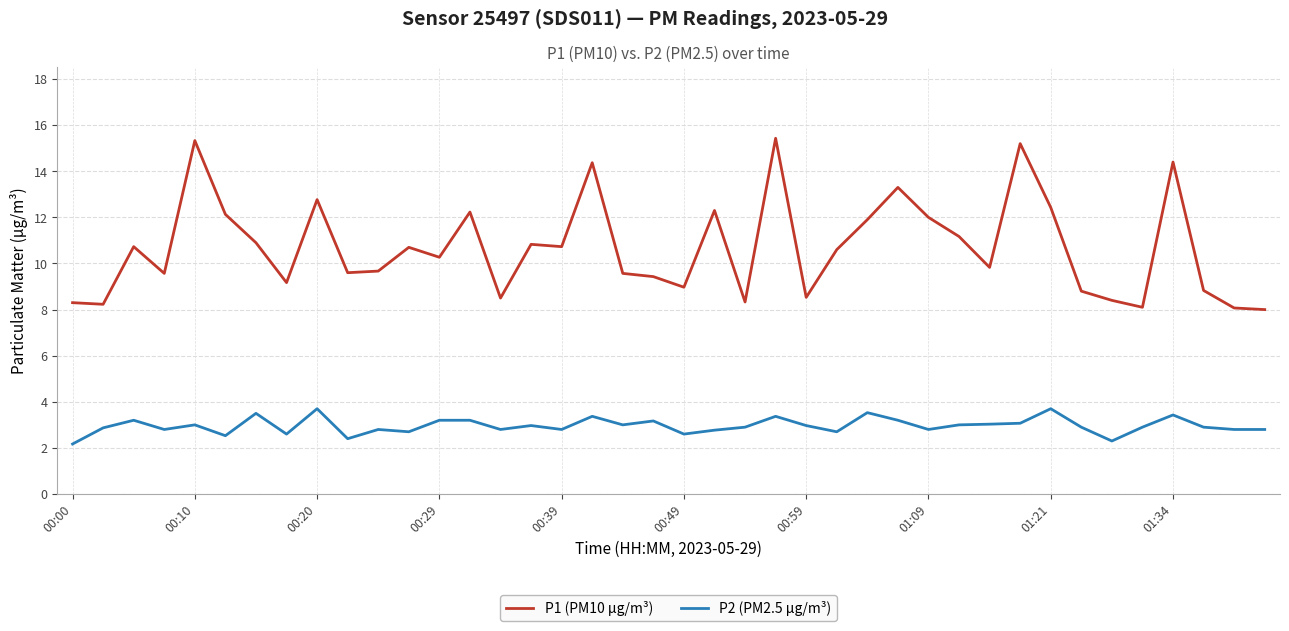

List the series in order of their overall mean, lowest first.

P2 (PM2.5 µg/m³), P1 (PM10 µg/m³)